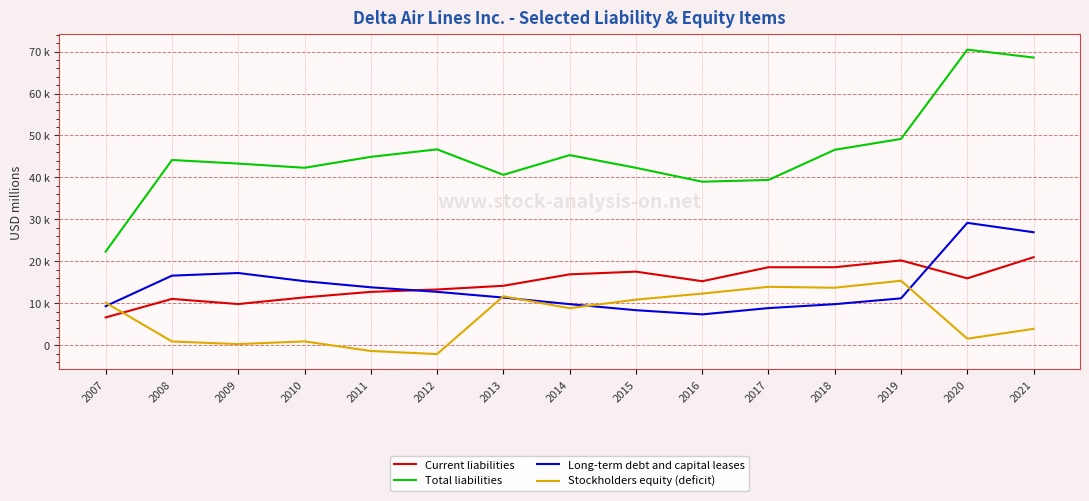

What is the total value across all series at 2015?

78989